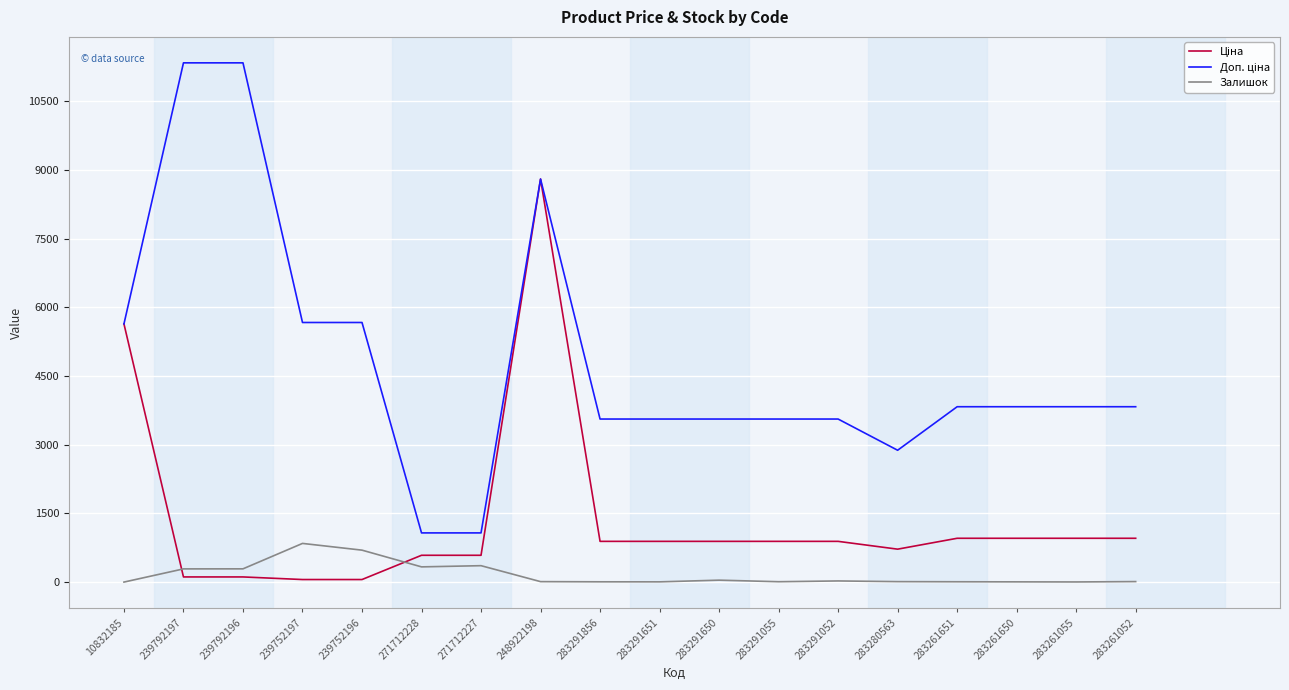

What is the difference between the highest and lowest values at 271712227?

715.5